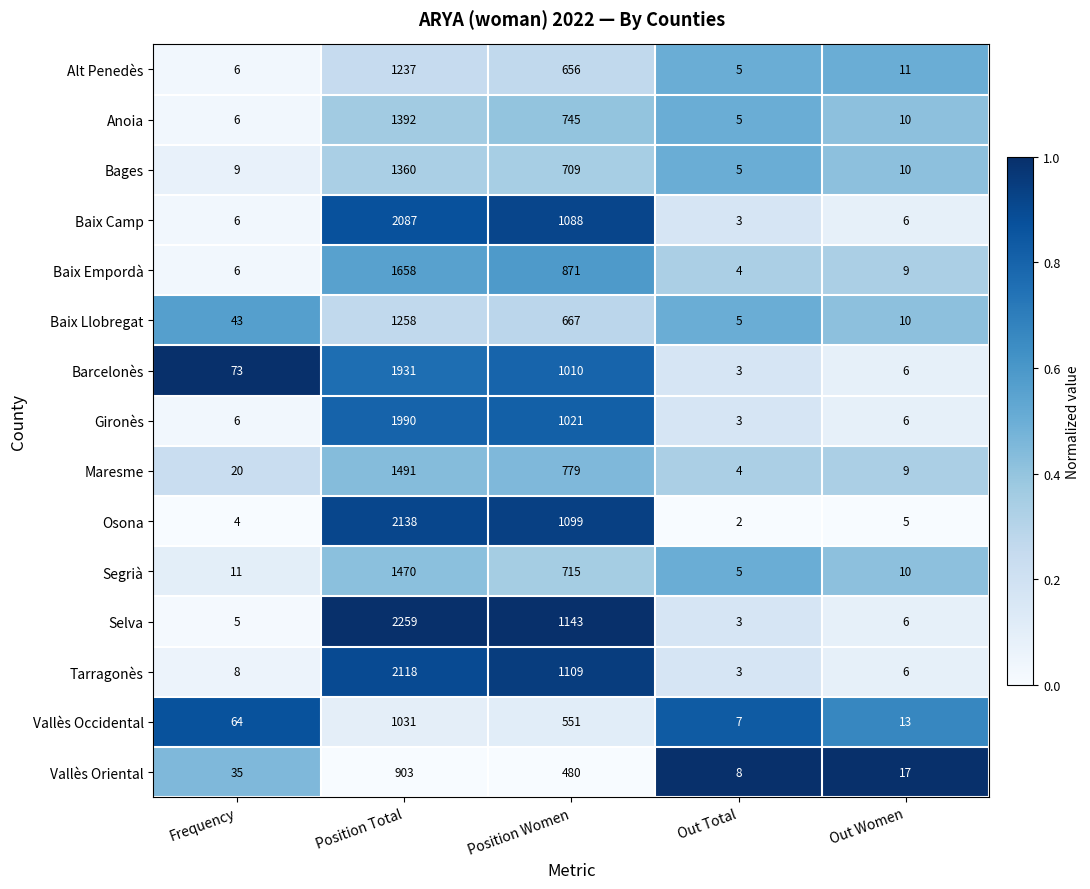

What is the average value of the Selva series?

683